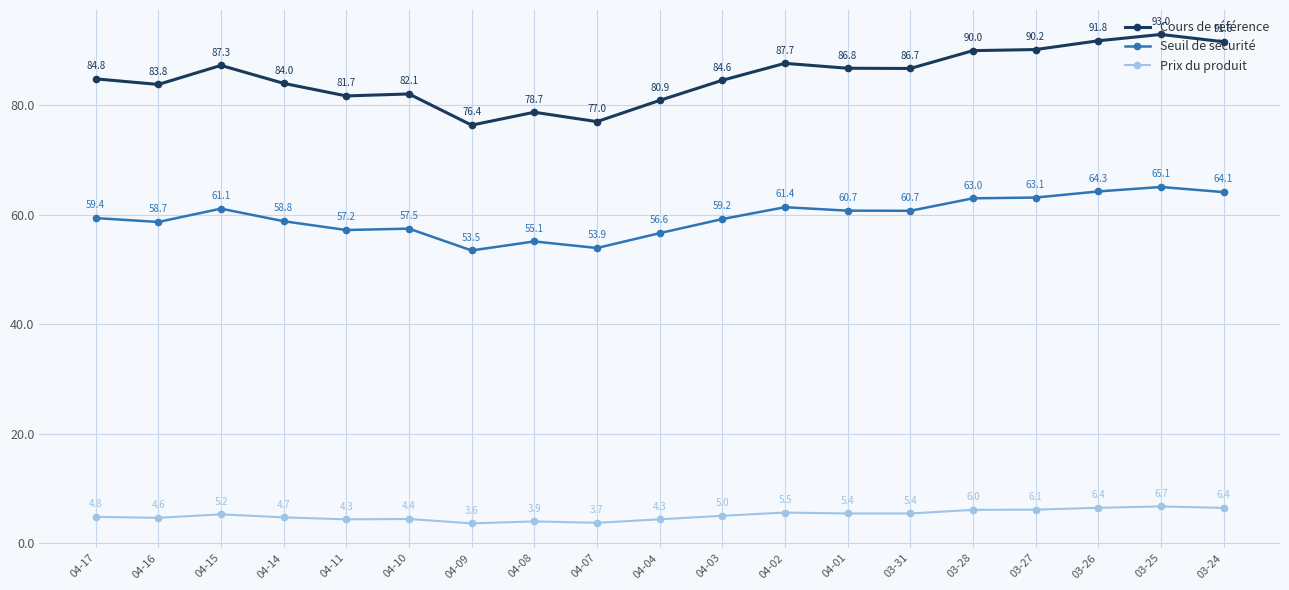

True or false: Prix du produit and Seuil de sécurité intersect in this chart.

False